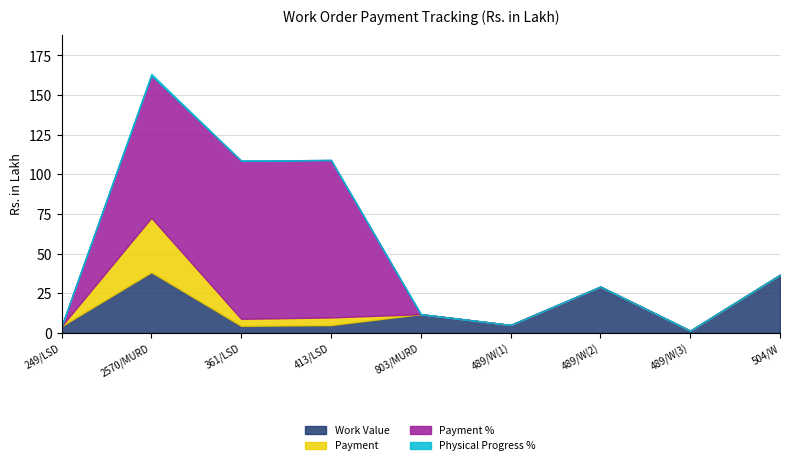

Is the value of Work Value at 249/LSD greater than the value of Payment at 803/MURD?

Yes